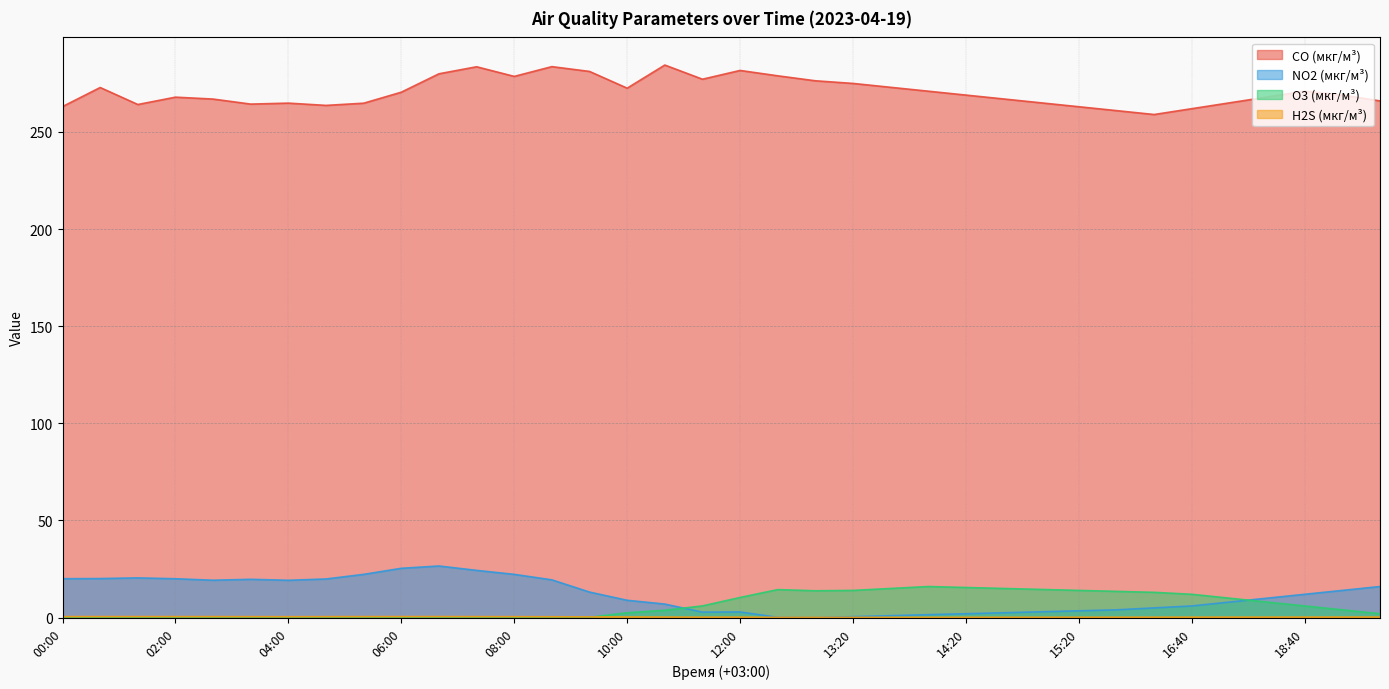

What is the label of the 19th point from the right?

11:20